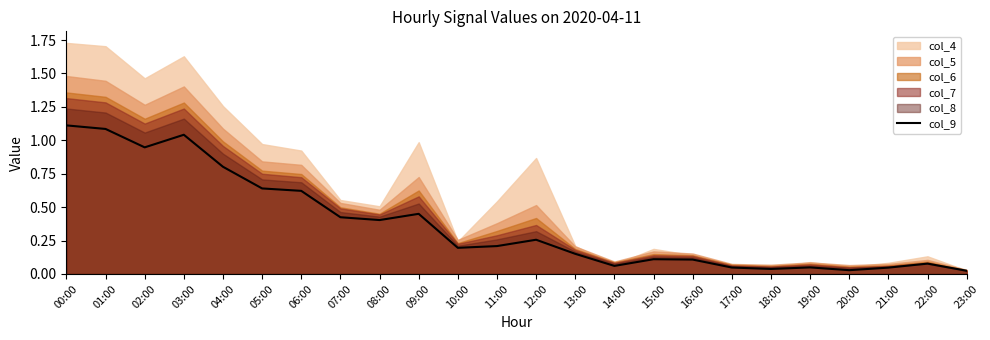

True or false: col_9 has a value of 0.1 at 15:00.

True